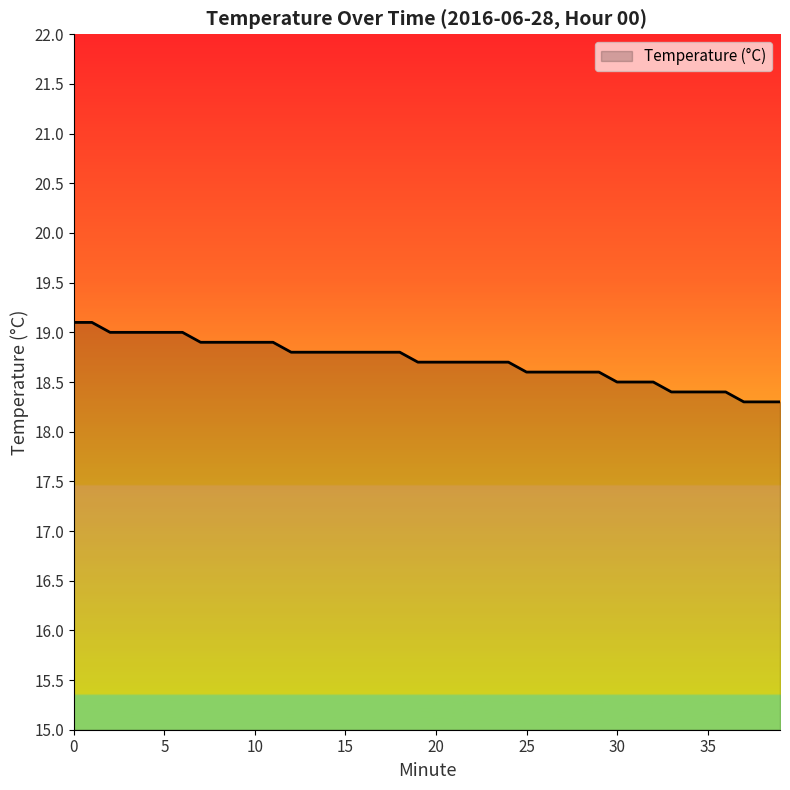

What is the minimum value shown in the chart?

18.3